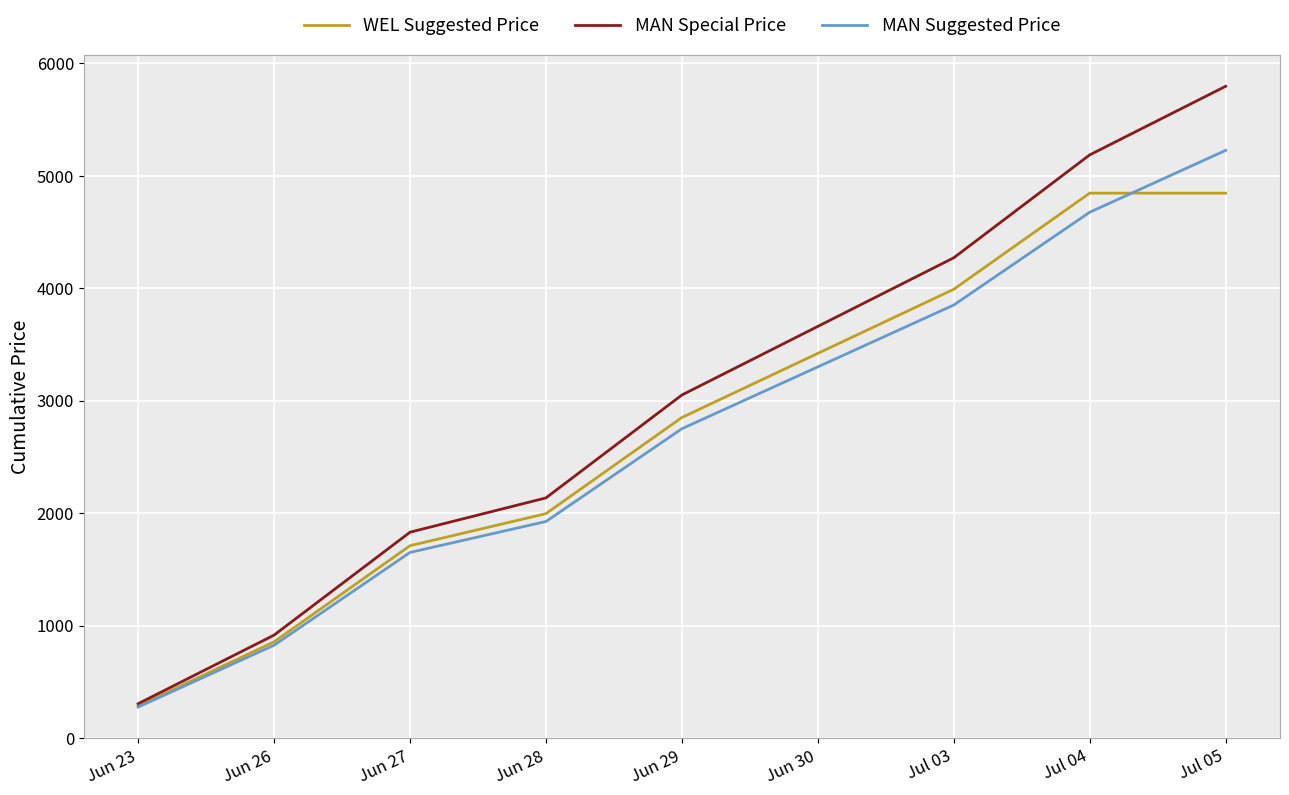

Which series has the largest total across all categories?

MAN Special Price